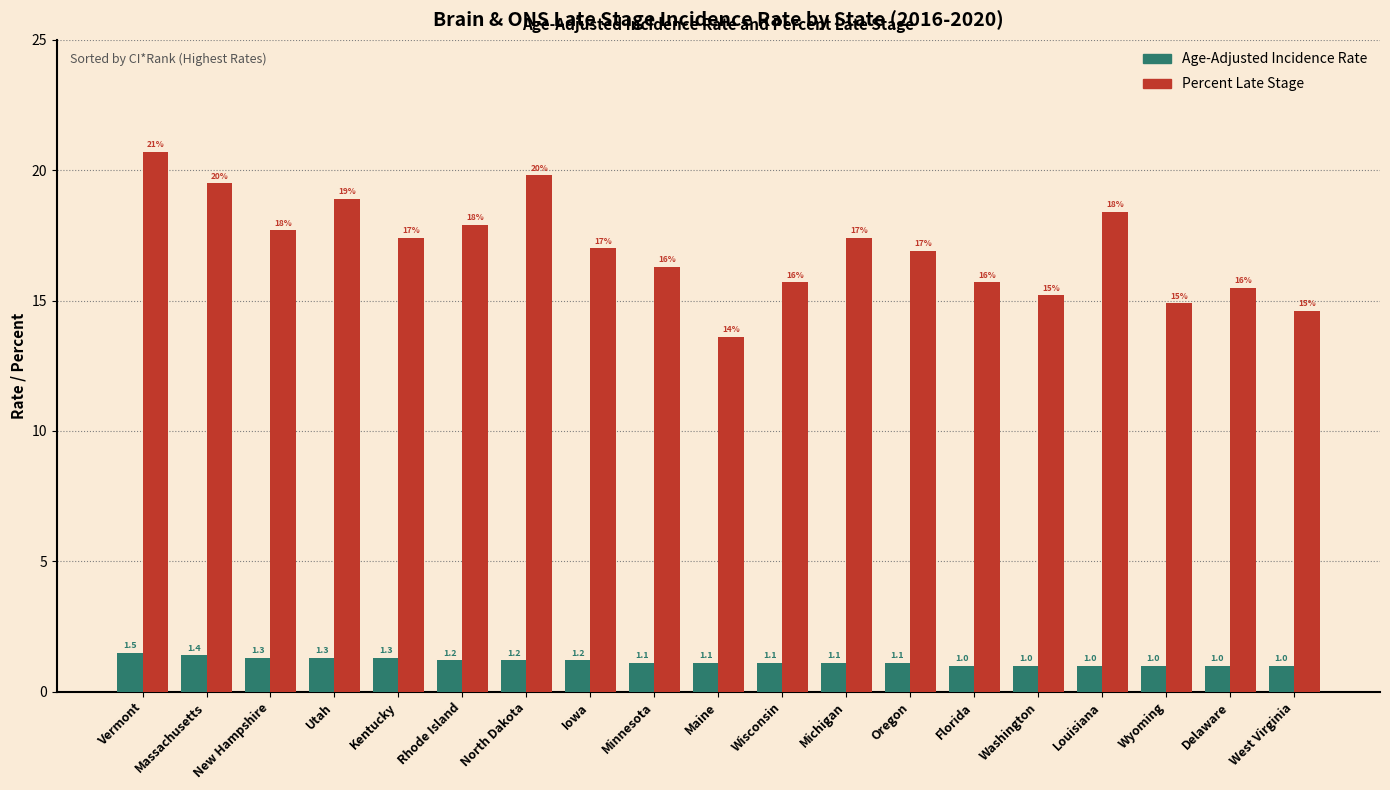

What is the difference between the highest and lowest values at Louisiana?

17.4